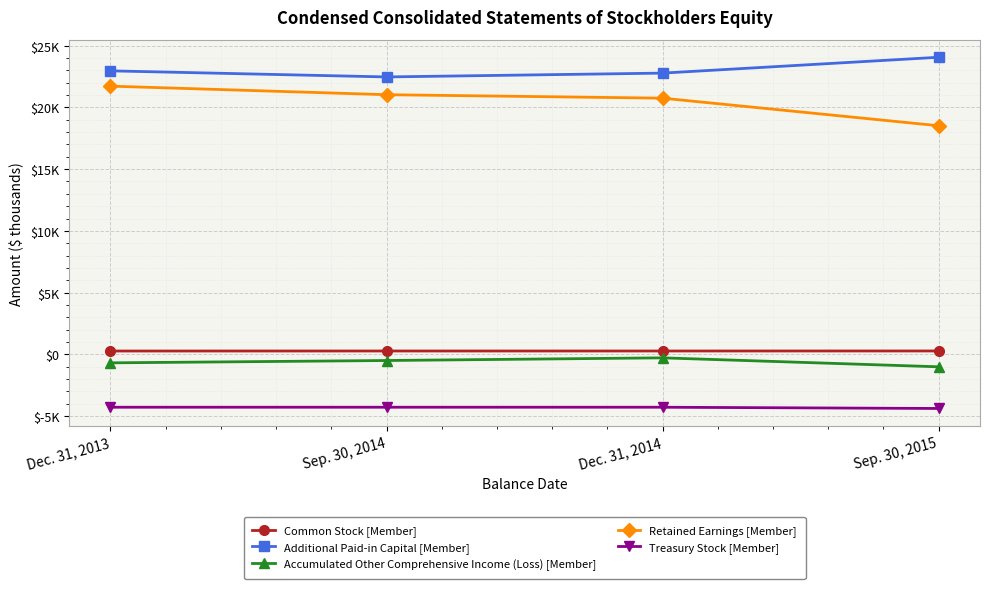

Between Dec. 31, 2013 and Dec. 31, 2014, which series saw the biggest shift?

Retained Earnings [Member]